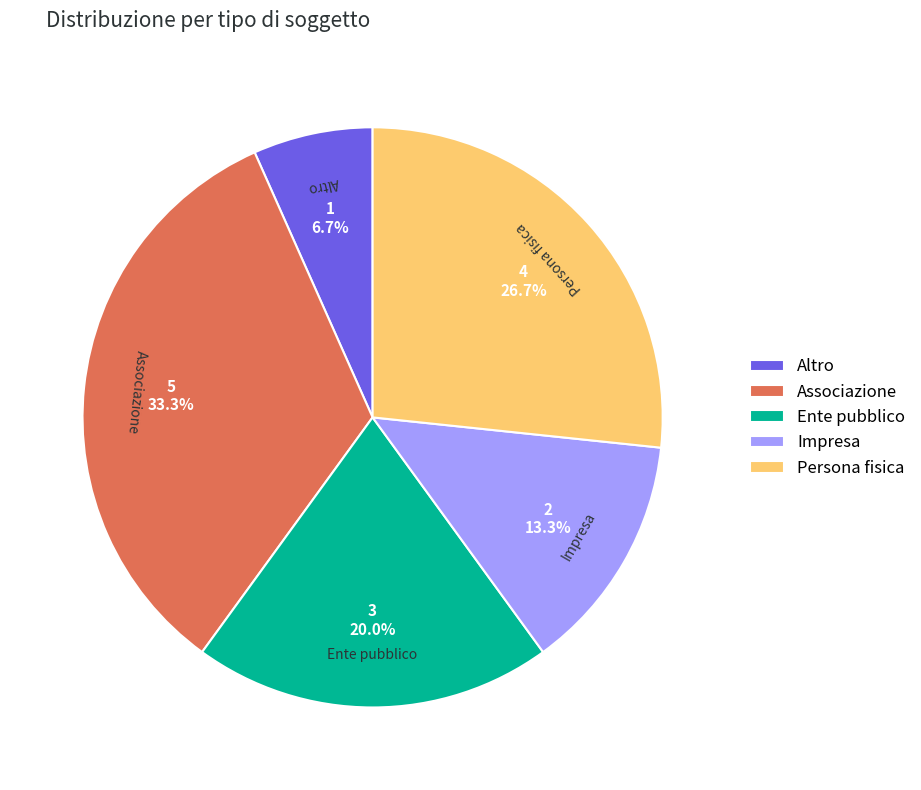

Does Persona fisica account for over 50% of the chart?

No